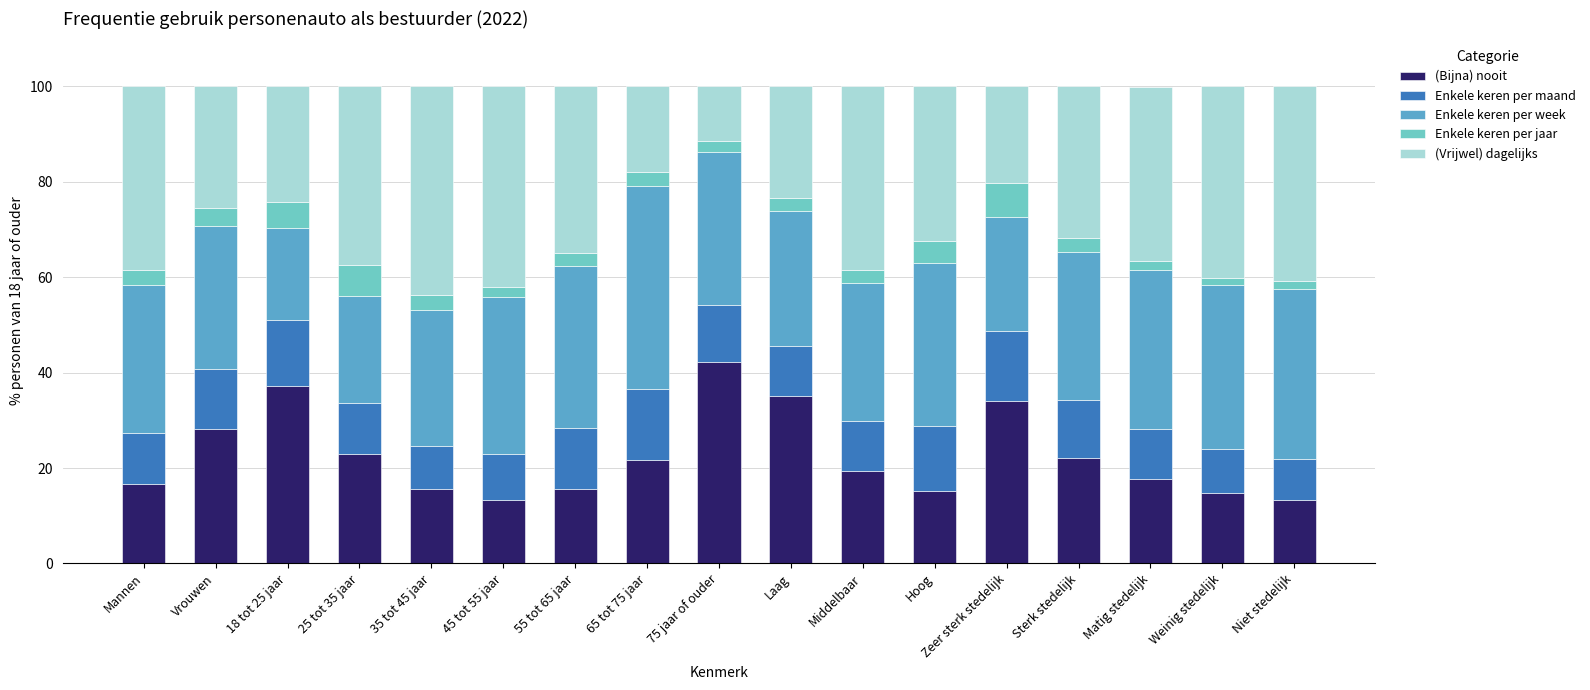

What is the total value across all series at Sterk stedelijk?

100.0